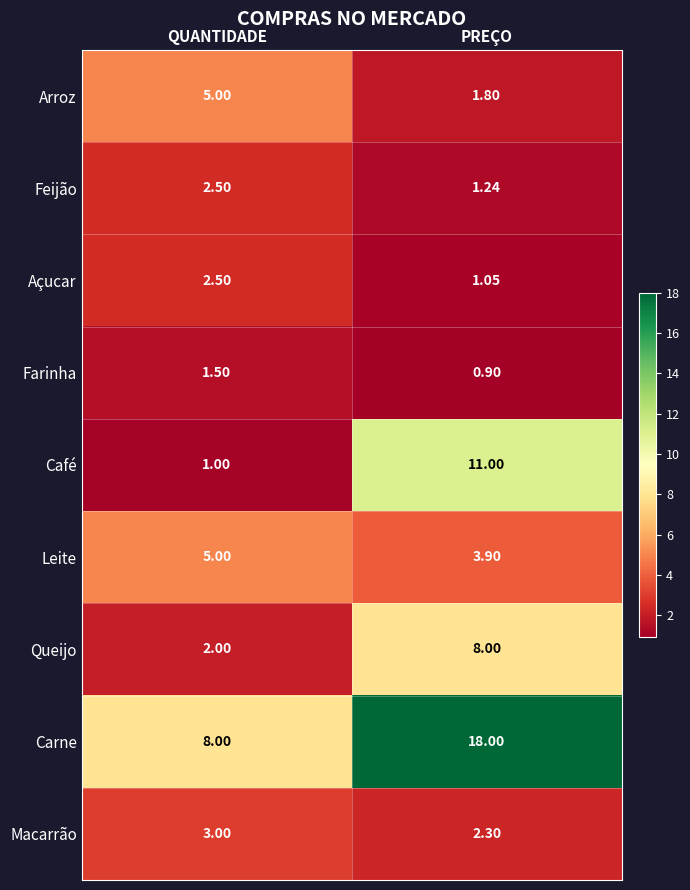

Rank the categories by Leite value from lowest to highest.

PREÇO, QUANTIDADE